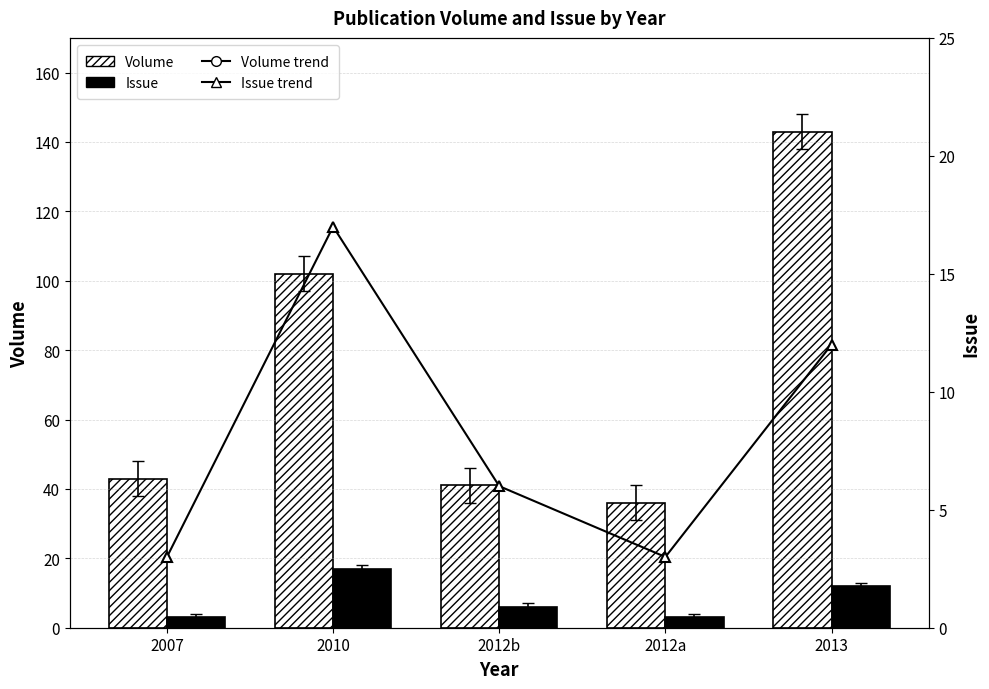

What is the highest value of the Issue trend series?

17